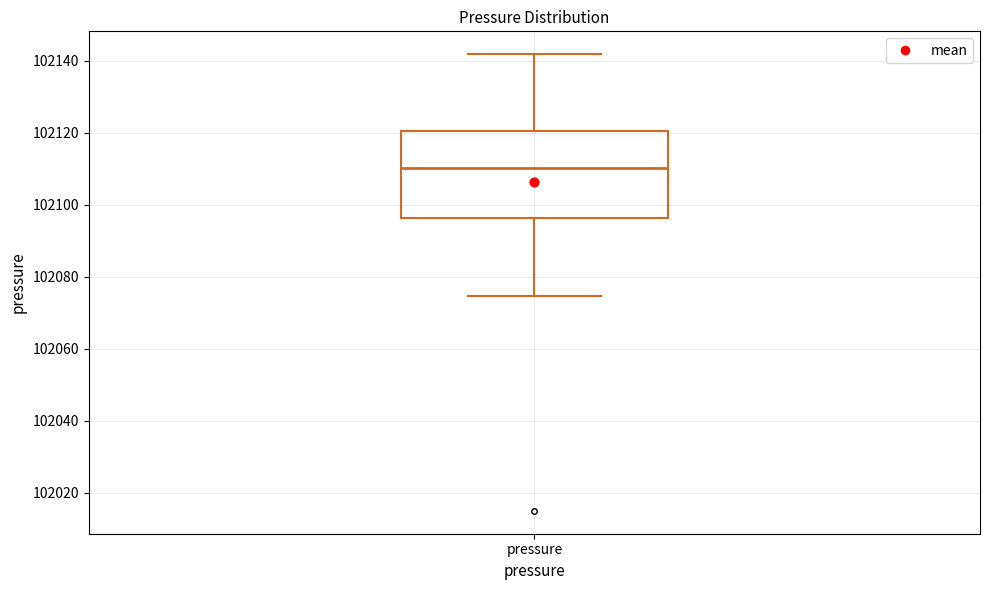

Where does the median line of the box for pressure sit on the y-axis? The values are not printed on the chart, so give them approximately, as read against the axis.

102110